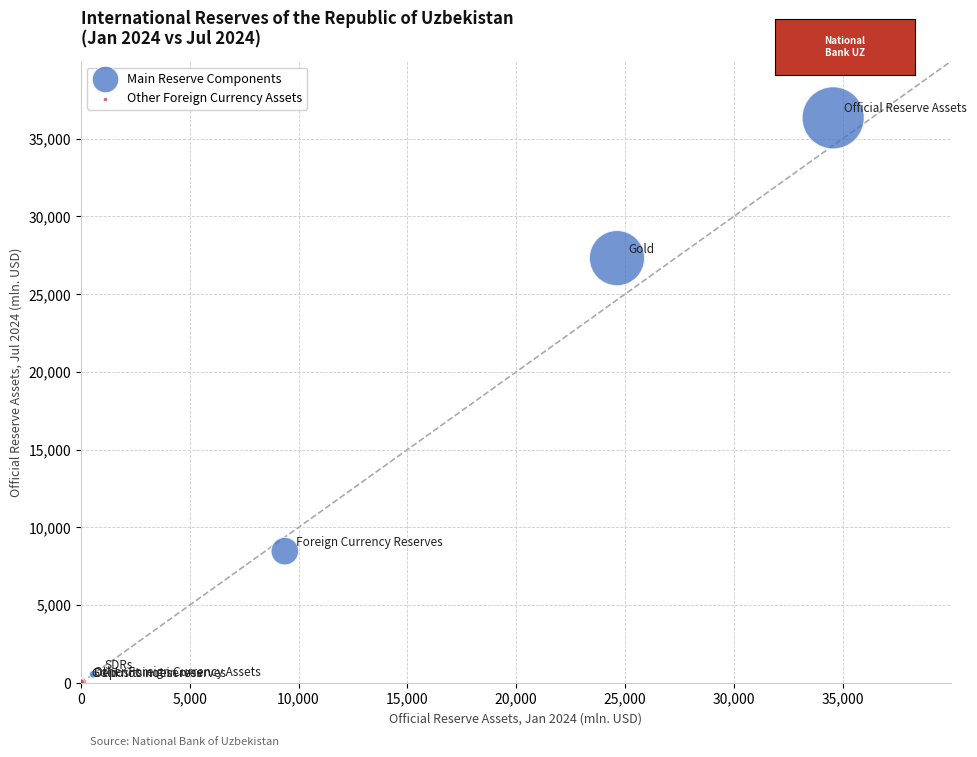

Which series contains the highest Y value?

Main Reserve Components